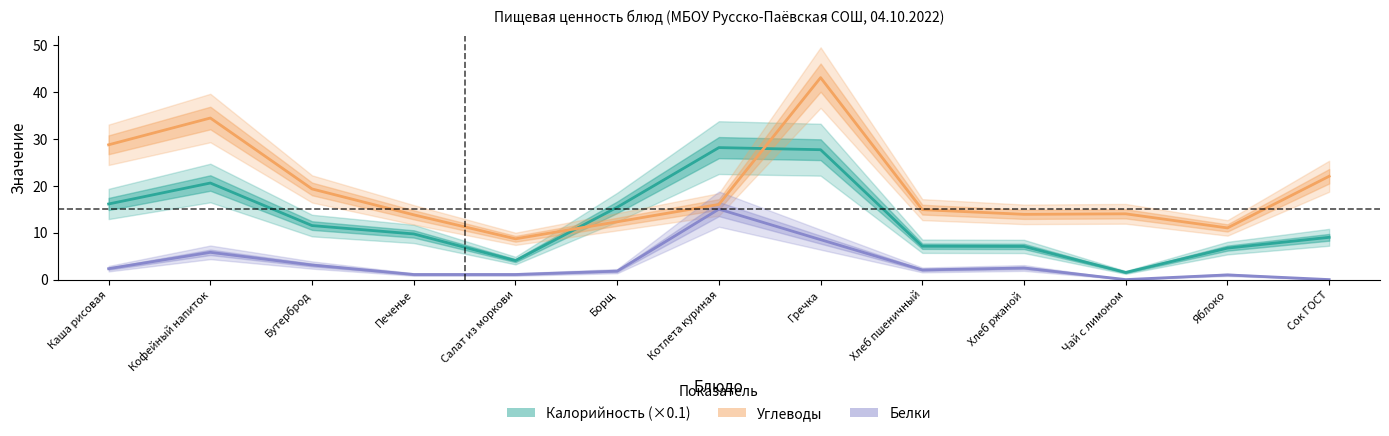

Count the number of categories in the chart.

13